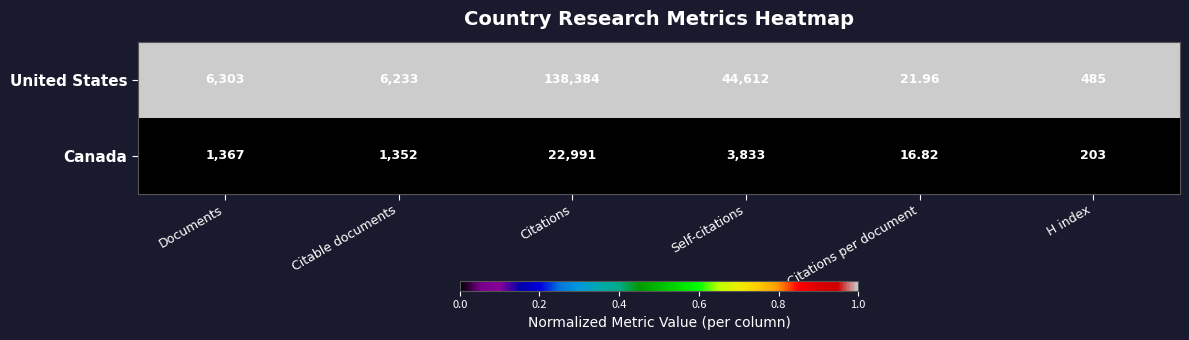

Which series has the widest spread of values?

United States